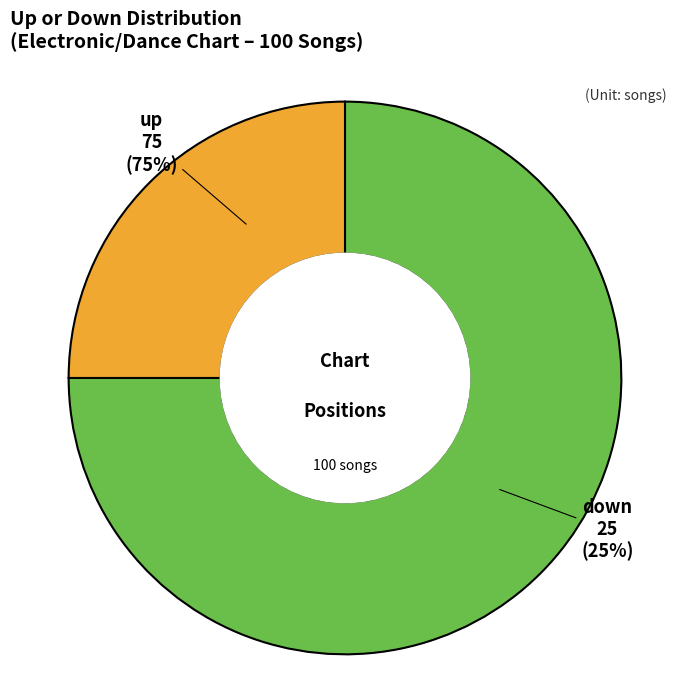

To the nearest percent, what is the combined percentage of down and up?

100%